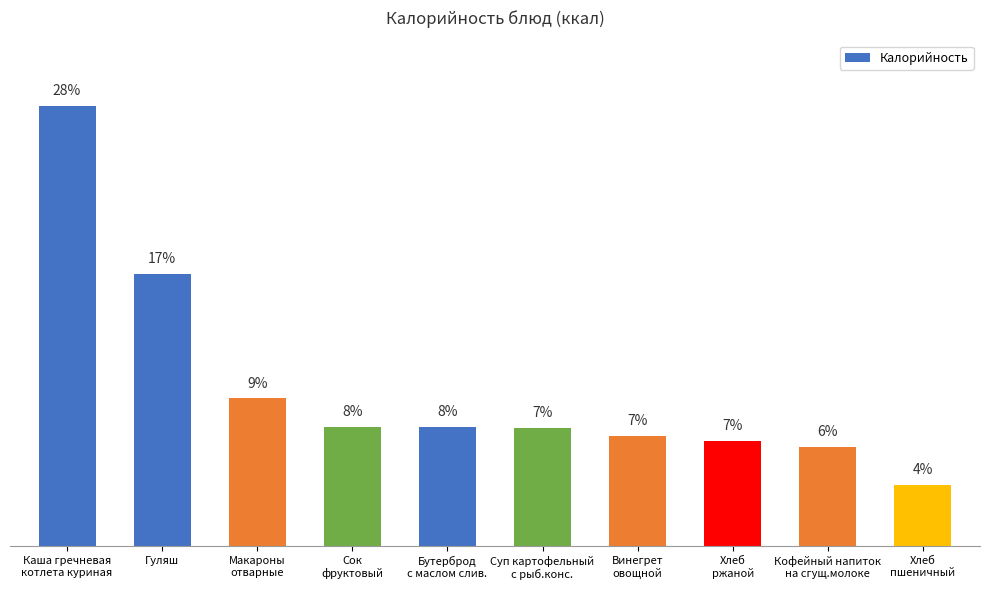

Is it true that the value at Бутерброд
с маслом слив. is 5.0?

False